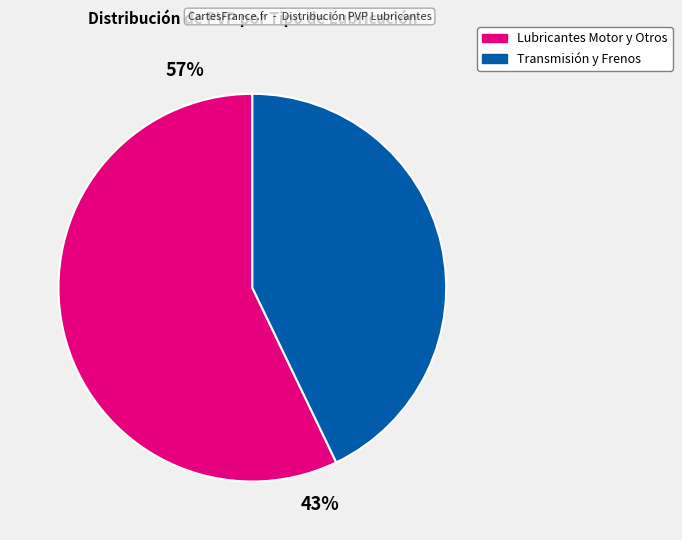

True or false: TRANSMISIÓN / DIFERENCIAL accounts for 24% of the total.

False